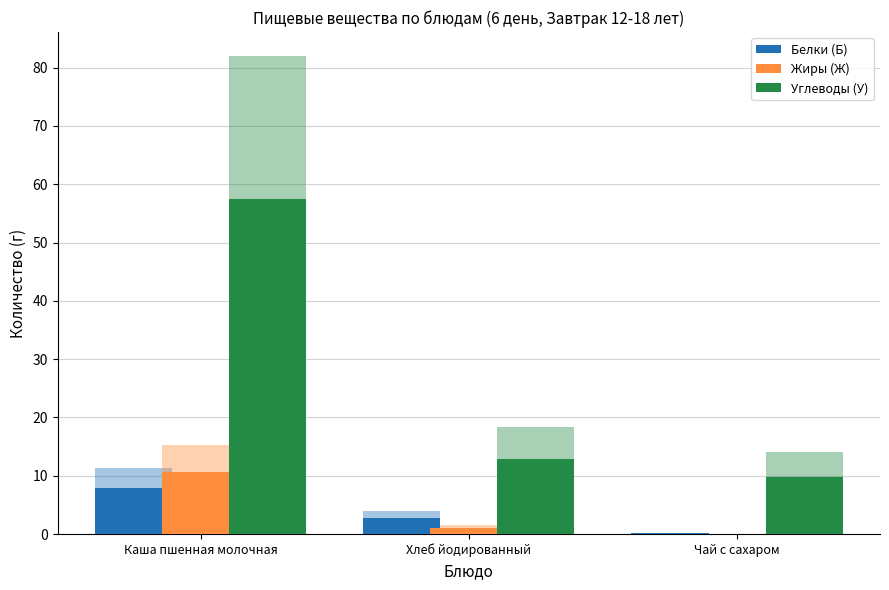

At which label is Жиры (Ж) closest to 5?

Хлеб йодированный